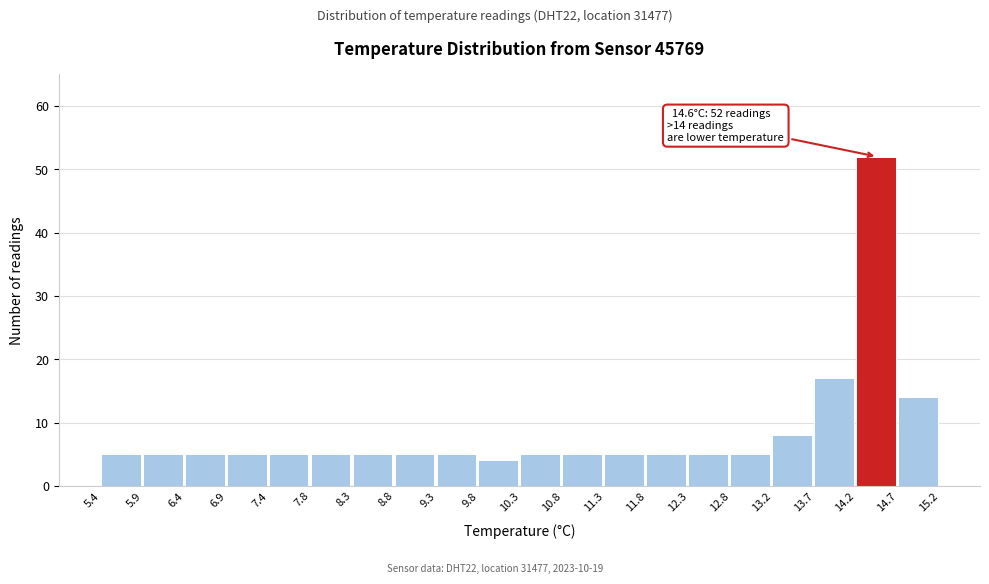

Over which range of the x-axis is the bar tallest?

14.2 to 14.7